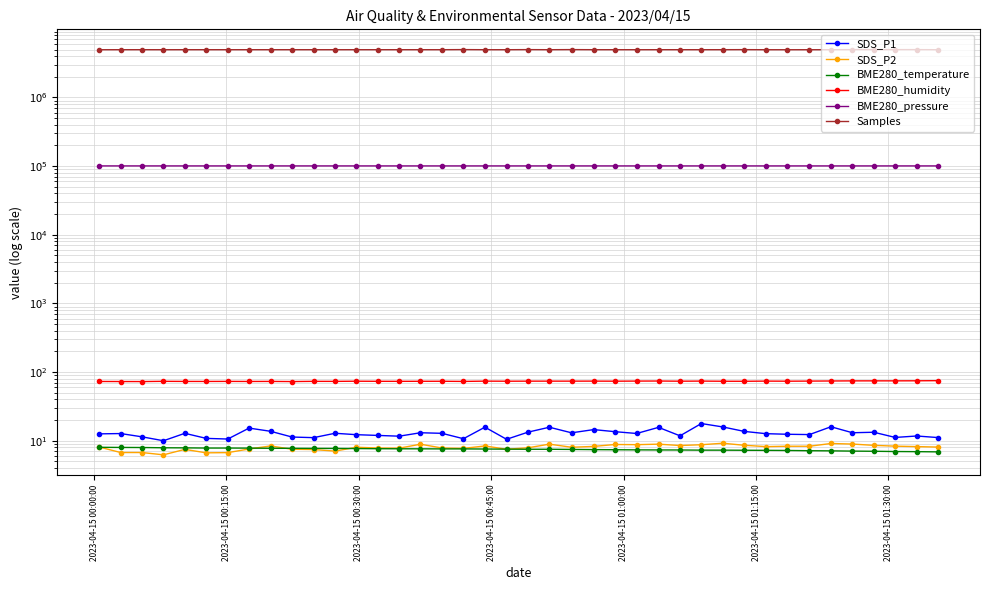

How many distinct data groups are displayed?

6